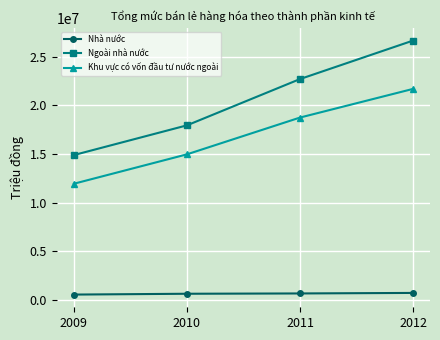

What is the average value of the Ngoài nhà nước series?

20558250